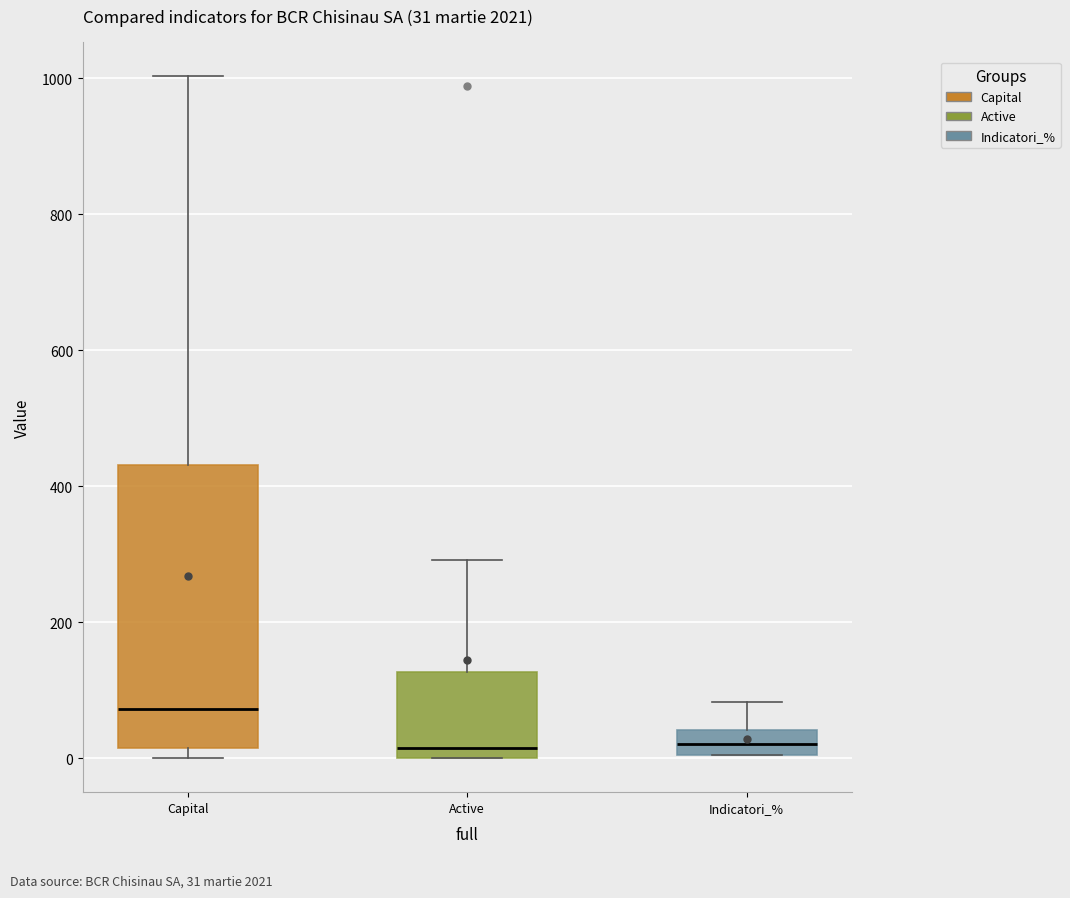

Which box is the tallest, from its lower edge to its upper edge?

Capital